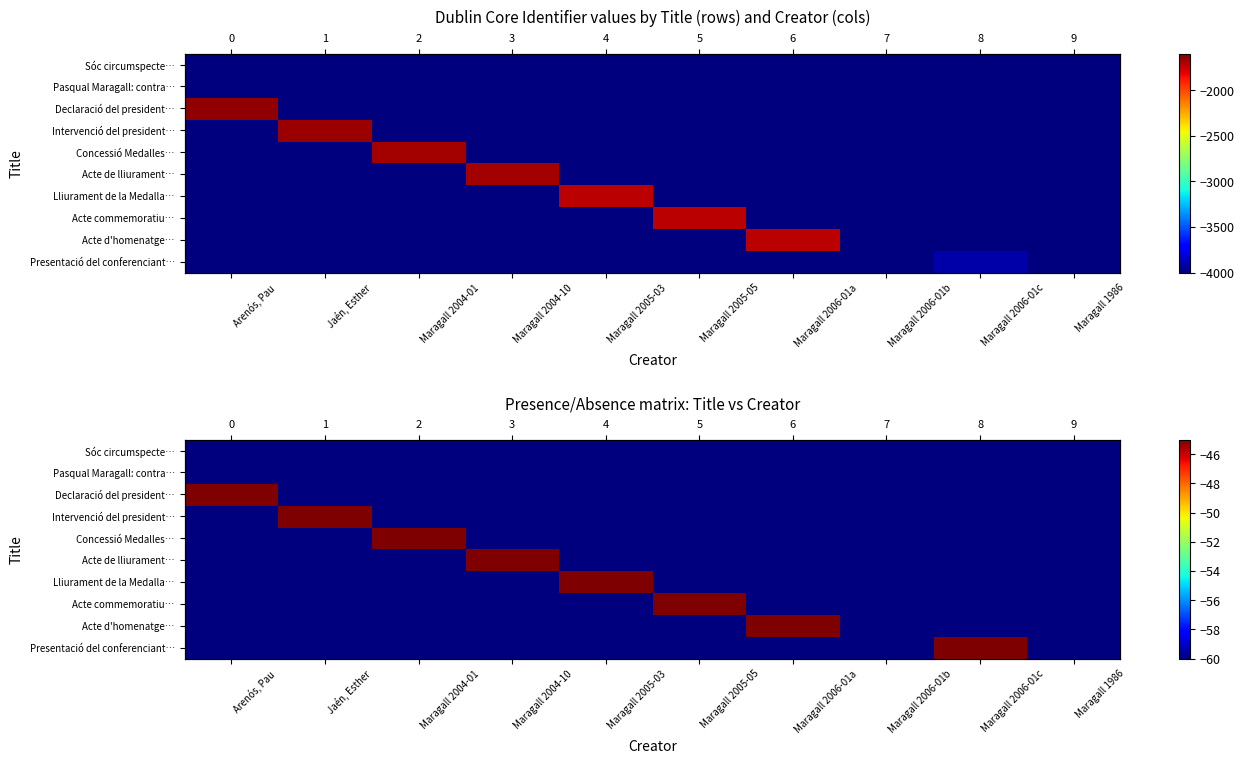

At how many categories does at least one series exceed -57?

8